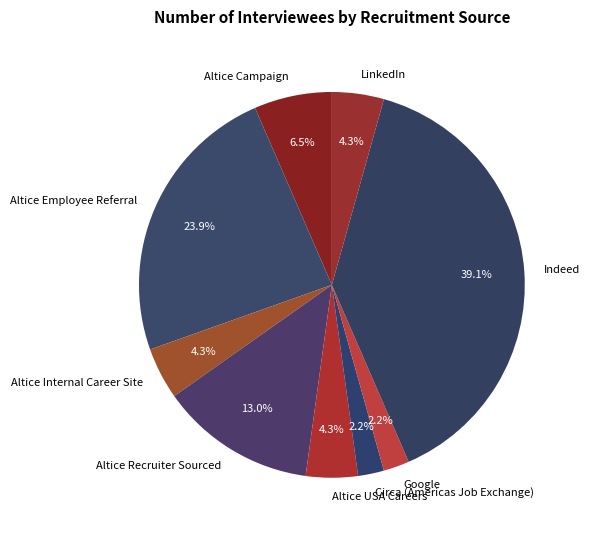

To the nearest percent, what percentage of the pie is Altice Internal Career Site?

4%